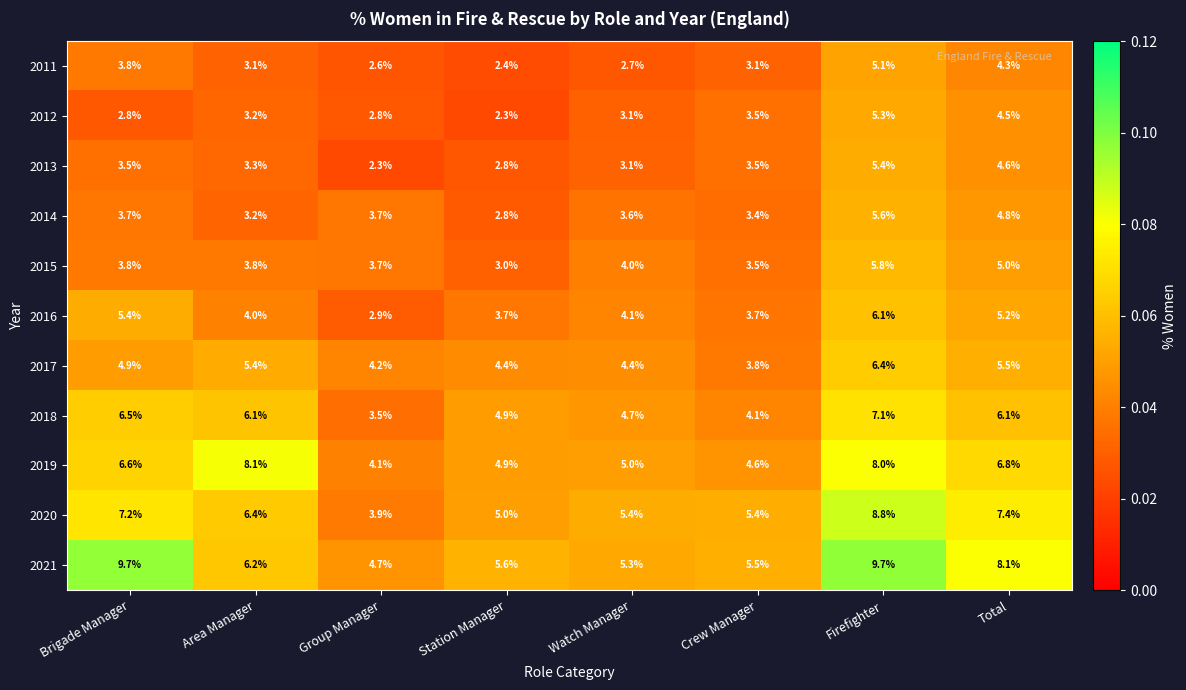

Between Group Manager and Total, which series saw the biggest shift?

2020